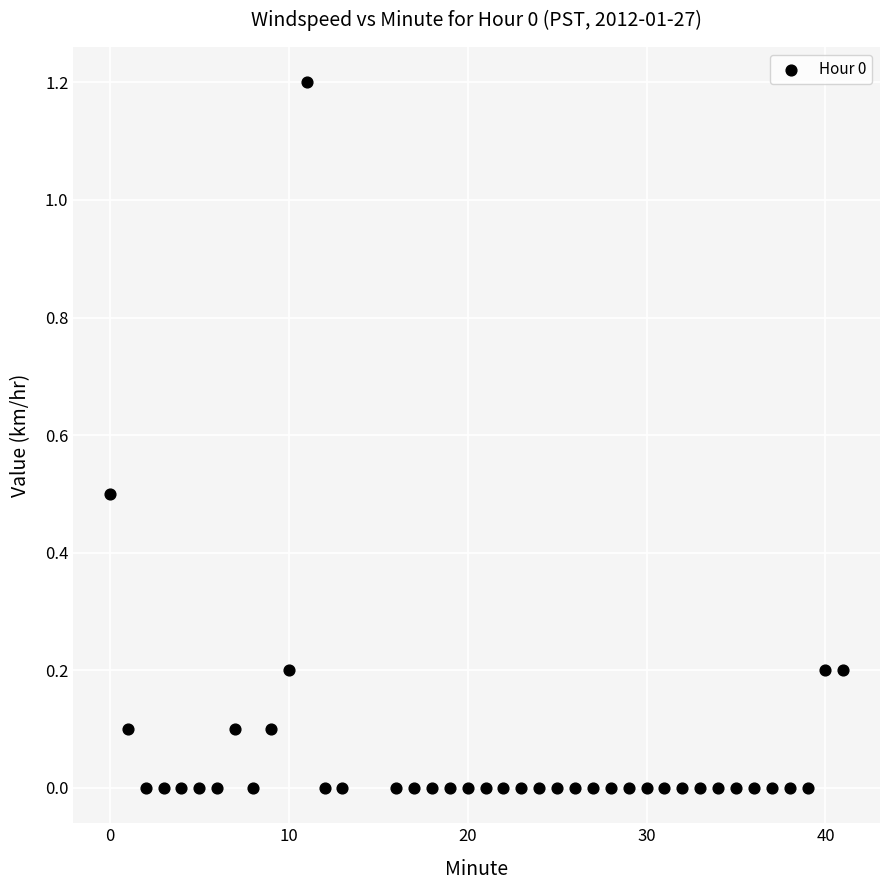

What is the range of Y values (max minus min)?

1.2